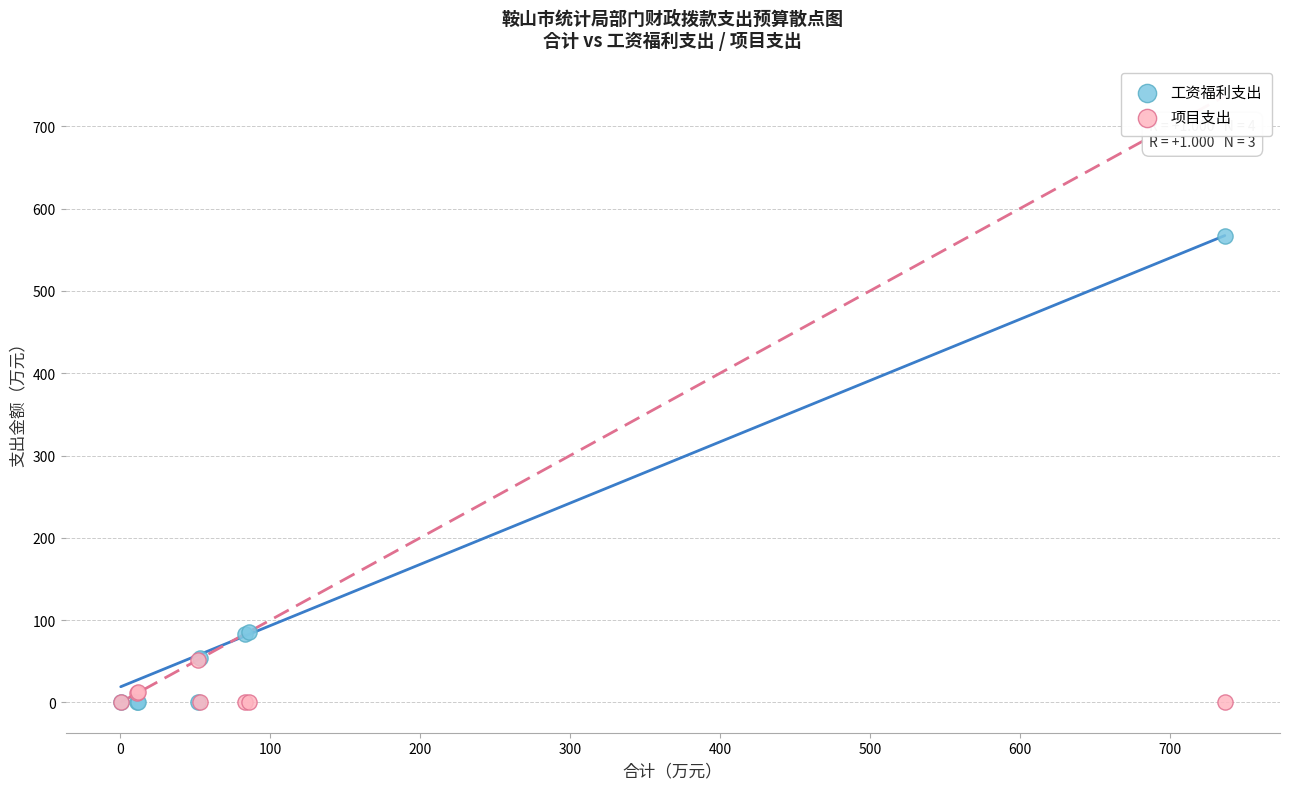

What are all the series names shown in the legend?

工资福利支出, 项目支出